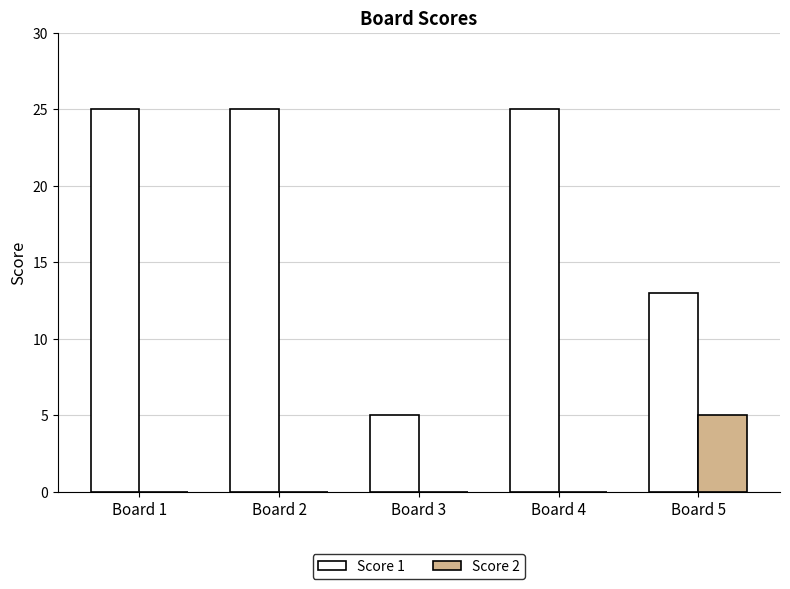

Is the value of Score 2 at Board 1 greater than the value of Score 1 at Board 3?

No